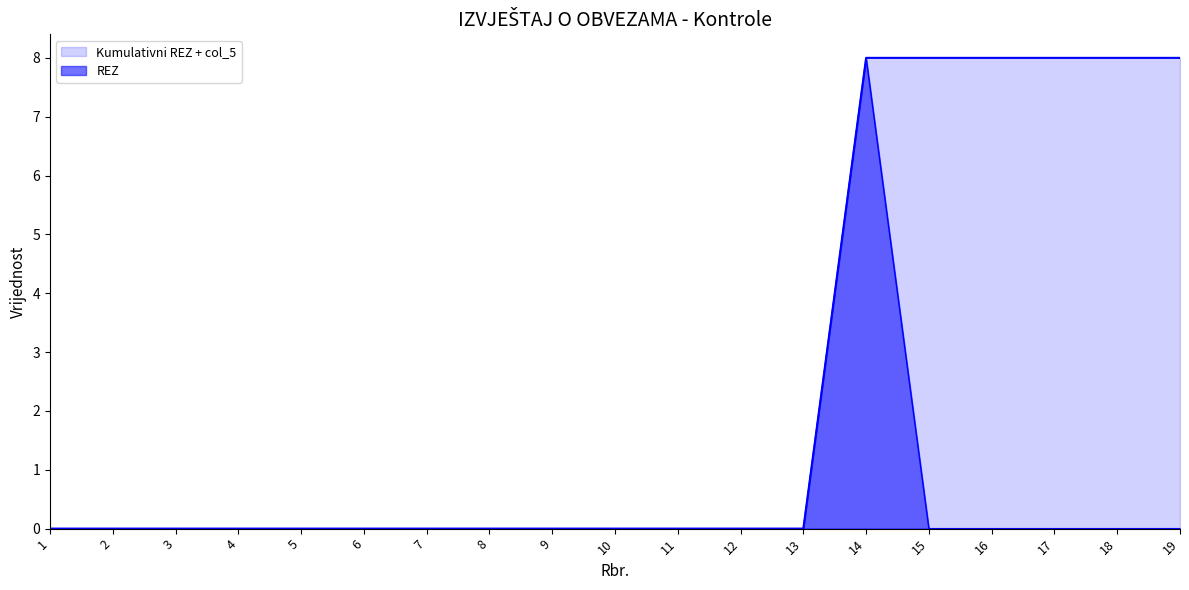

Count the values in the range 0 to 1.

18